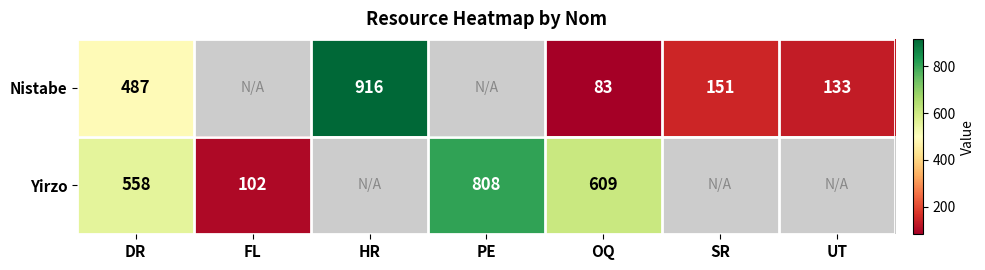

Count the number of data series in this chart.

2